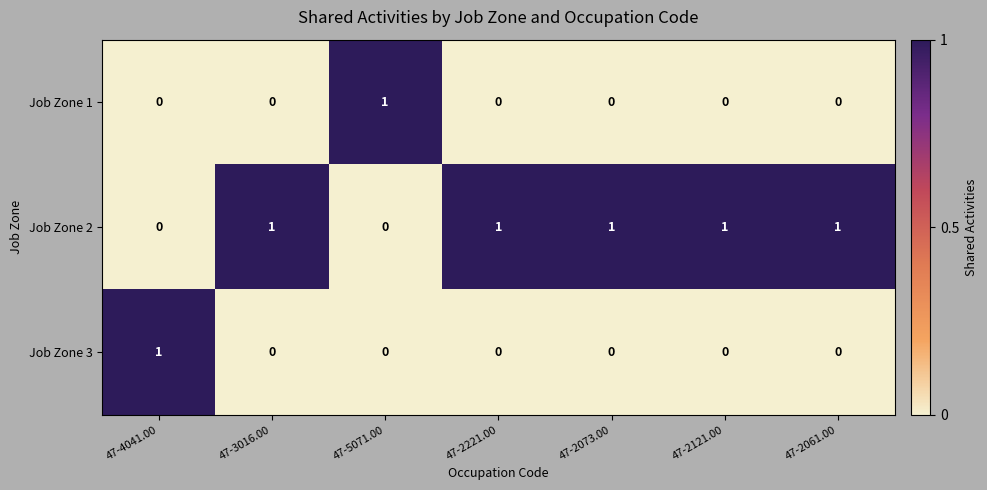

Count the number of categories in the chart.

7